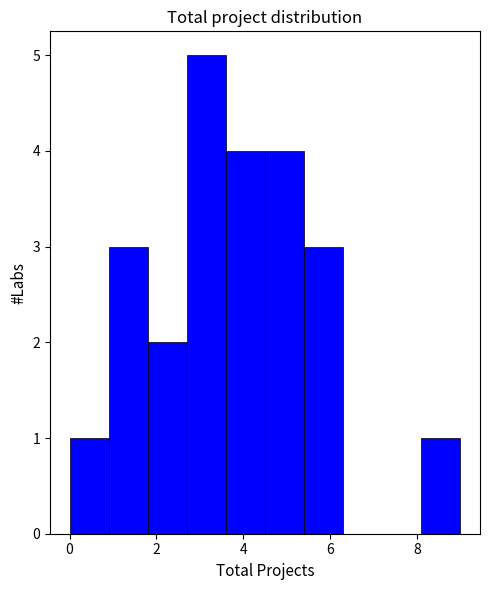

Reading left to right, list every bar in this chart as the range it spans on the x-axis followed by its height. Neither the bar edges nor the heights are printed on the chart, so give them approximately, as read against the axes.

0.0 to 0.9: 1
0.9 to 1.8: 3
1.8 to 2.7: 2
2.7 to 3.6: 5
3.6 to 4.5: 4
4.5 to 5.4: 4
5.4 to 6.3: 3
6.3 to 7.2: 0
7.2 to 8.1: 0
8.1 to 9.0: 1